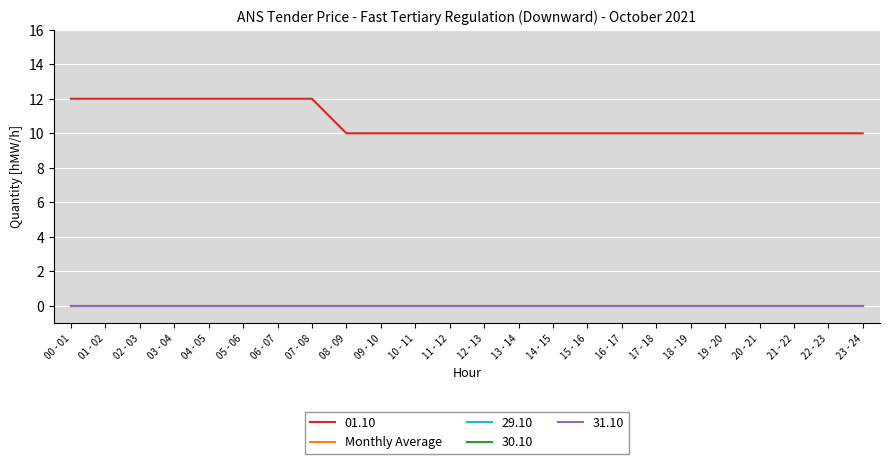

What position from the left is 08 - 09?

9